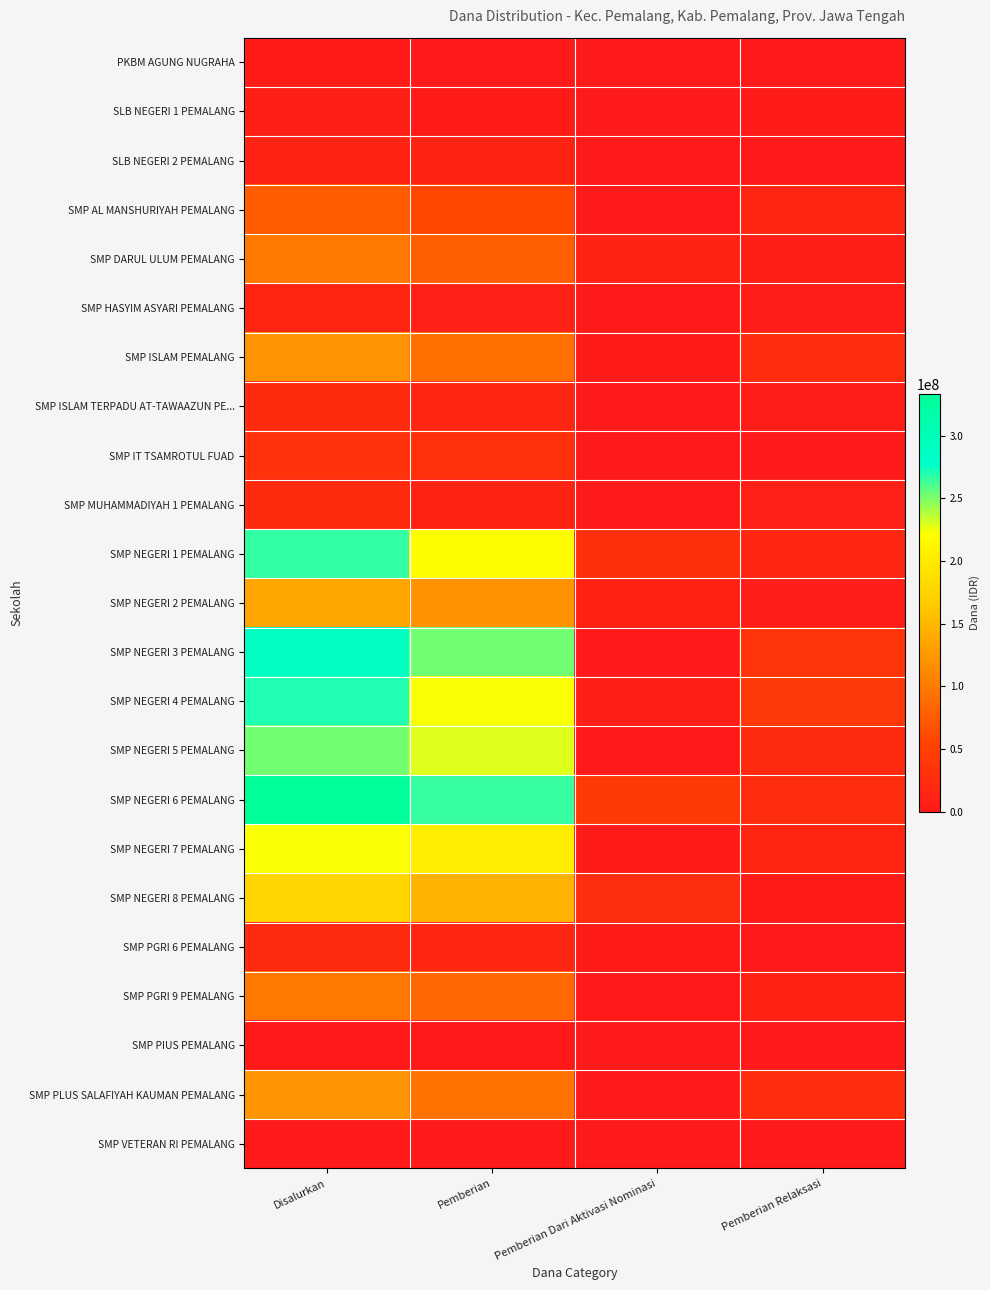

Which series has the largest total across all categories?

SMP NEGERI 6 PEMALANG